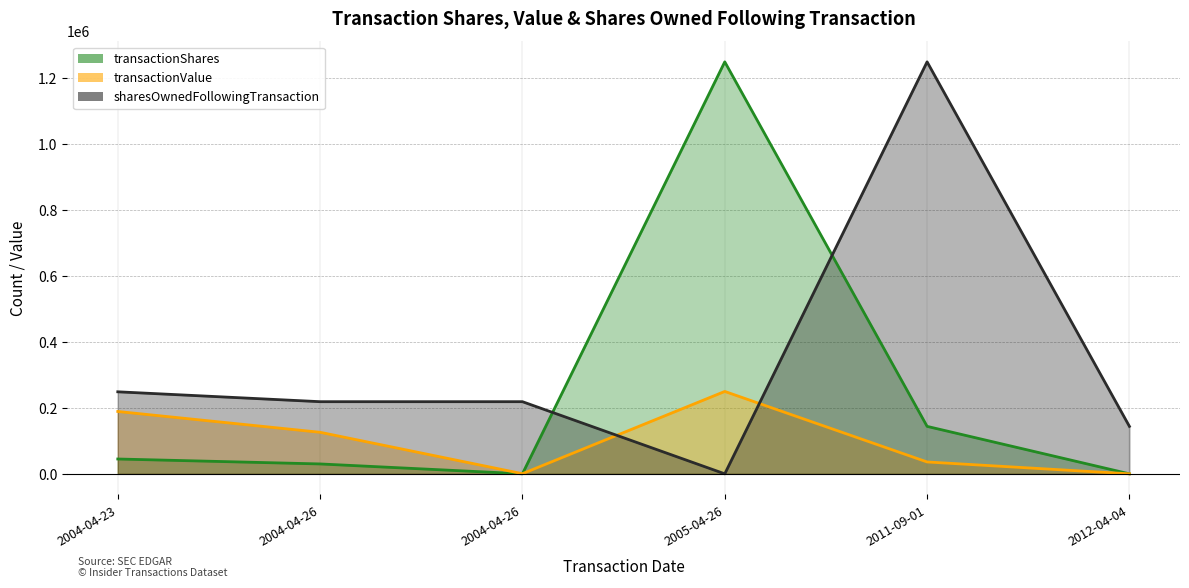

What is the total value across all series at 2012-04-04?

144000